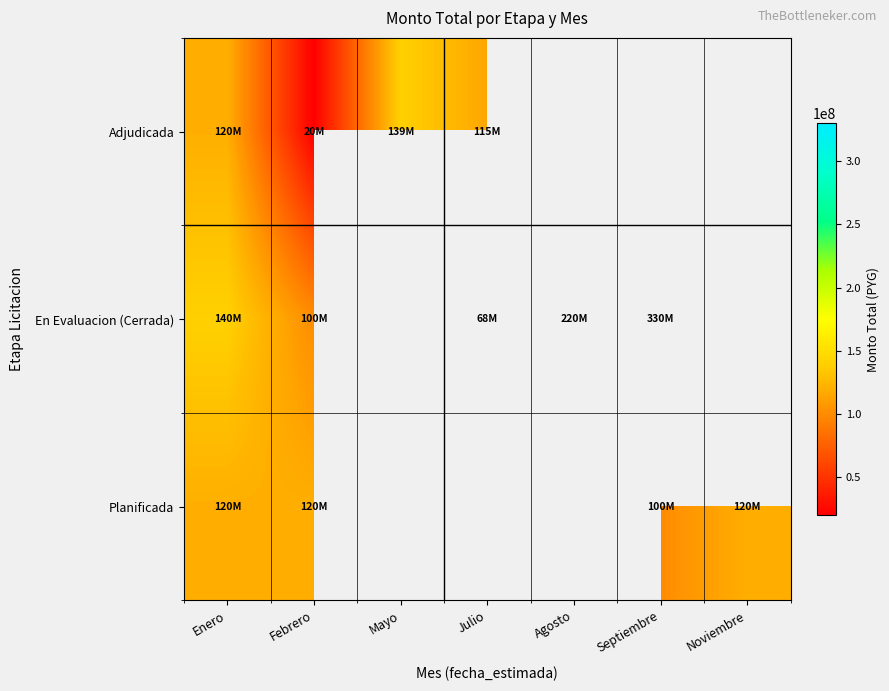

Which category has the lowest value in the Planificada series?

Septiembre